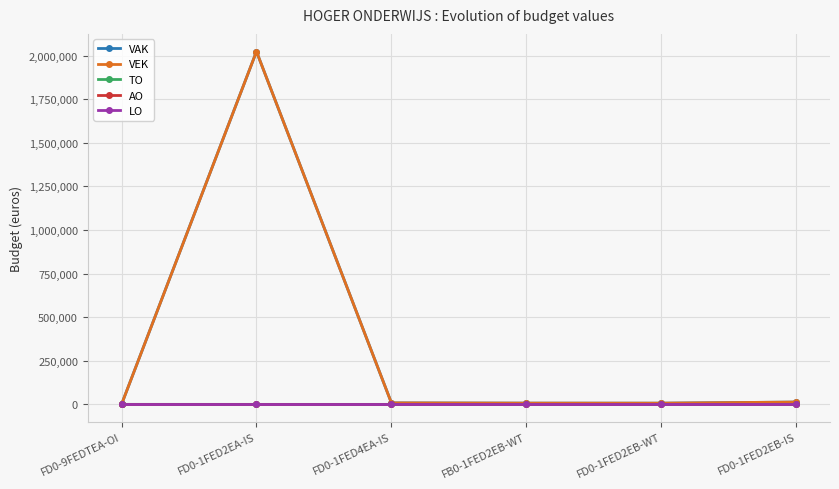

Reading left to right, transcribe all the data shown in this chart.

VAK: FD0-9FEDTEA-OI=0	FD0-1FED2EA-IS=2023099	FD0-1FED4EA-IS=8460	FB0-1FED2EB-WT=7139	FD0-1FED2EB-WT=6933	FD0-1FED2EB-IS=13322
VEK: FD0-9FEDTEA-OI=0	FD0-1FED2EA-IS=2023099	FD0-1FED4EA-IS=8460	FB0-1FED2EB-WT=7139	FD0-1FED2EB-WT=6933	FD0-1FED2EB-IS=13322
TO: FD0-9FEDTEA-OI=108	FD0-1FED2EA-IS=0	FD0-1FED4EA-IS=0	FB0-1FED2EB-WT=0	FD0-1FED2EB-WT=0	FD0-1FED2EB-IS=0
AO: FD0-9FEDTEA-OI=0	FD0-1FED2EA-IS=0	FD0-1FED4EA-IS=0	FB0-1FED2EB-WT=0	FD0-1FED2EB-WT=0	FD0-1FED2EB-IS=0
LO: FD0-9FEDTEA-OI=0	FD0-1FED2EA-IS=0	FD0-1FED4EA-IS=0	FB0-1FED2EB-WT=0	FD0-1FED2EB-WT=0	FD0-1FED2EB-IS=0